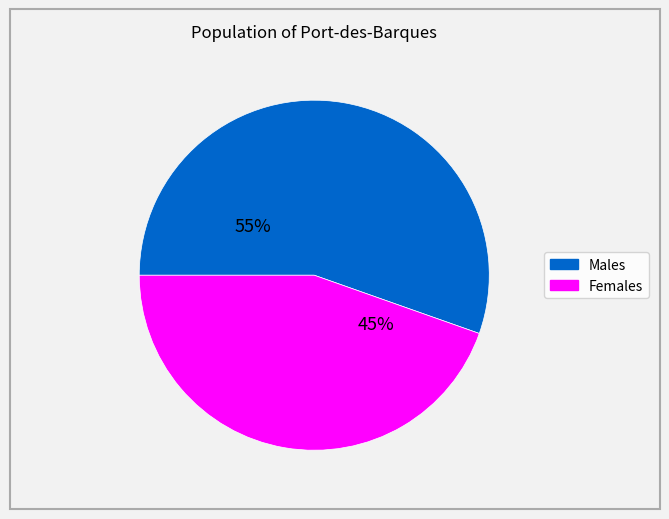

To the nearest percent, what is the average slice percentage?

50%